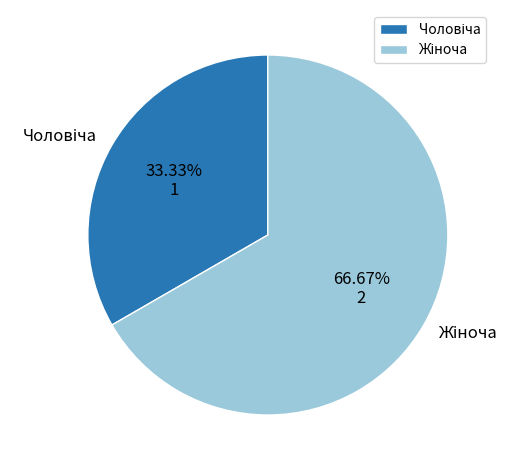

Is there a majority slice in this chart?

Yes